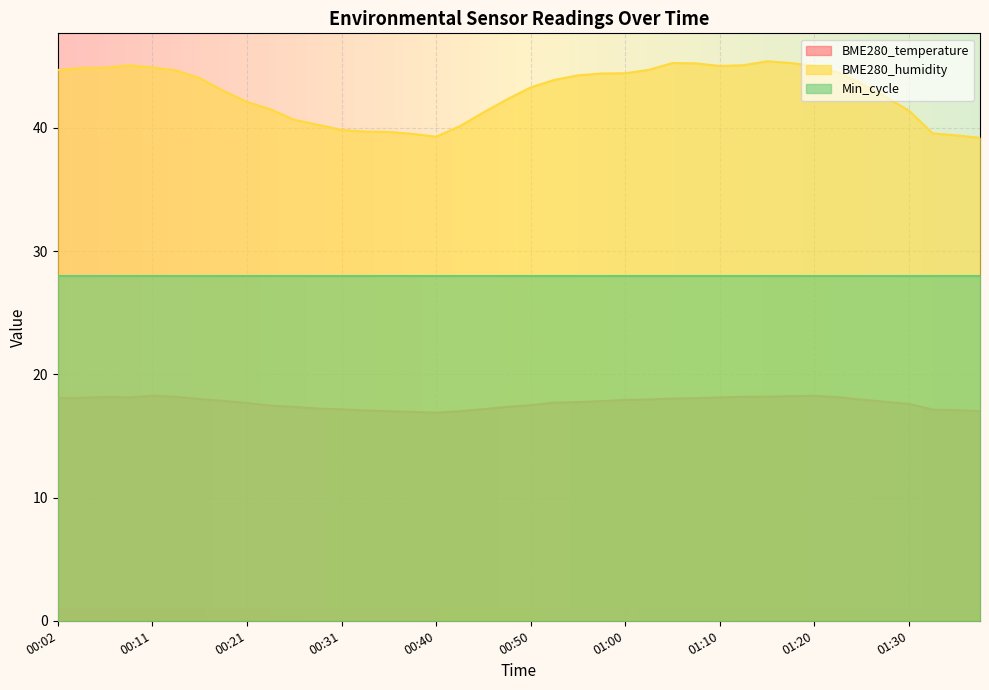

True or false: BME280_humidity and BME280_temperature cross at least once.

False